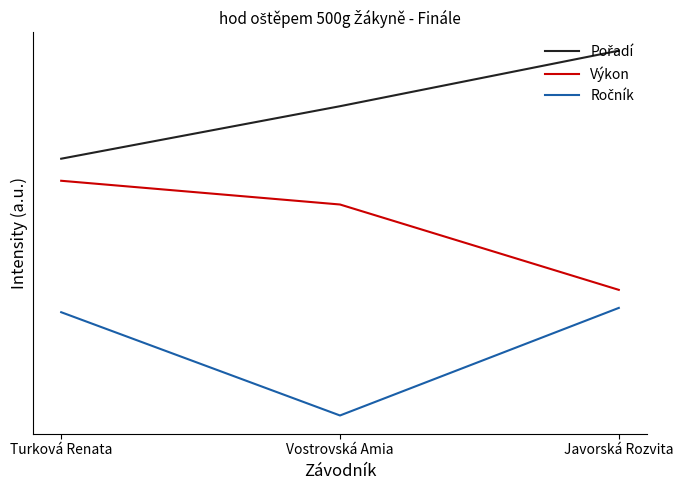

Is the value of Výkon at Javorská Rozvita greater than the value of Pořadí at Vostrovská Amia?

No